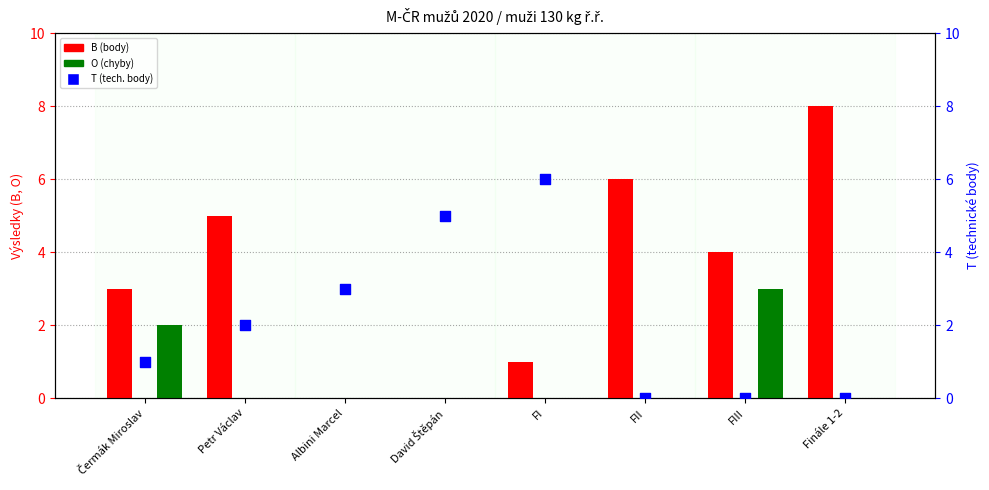

Which series reaches the minimum Y coordinate?

B